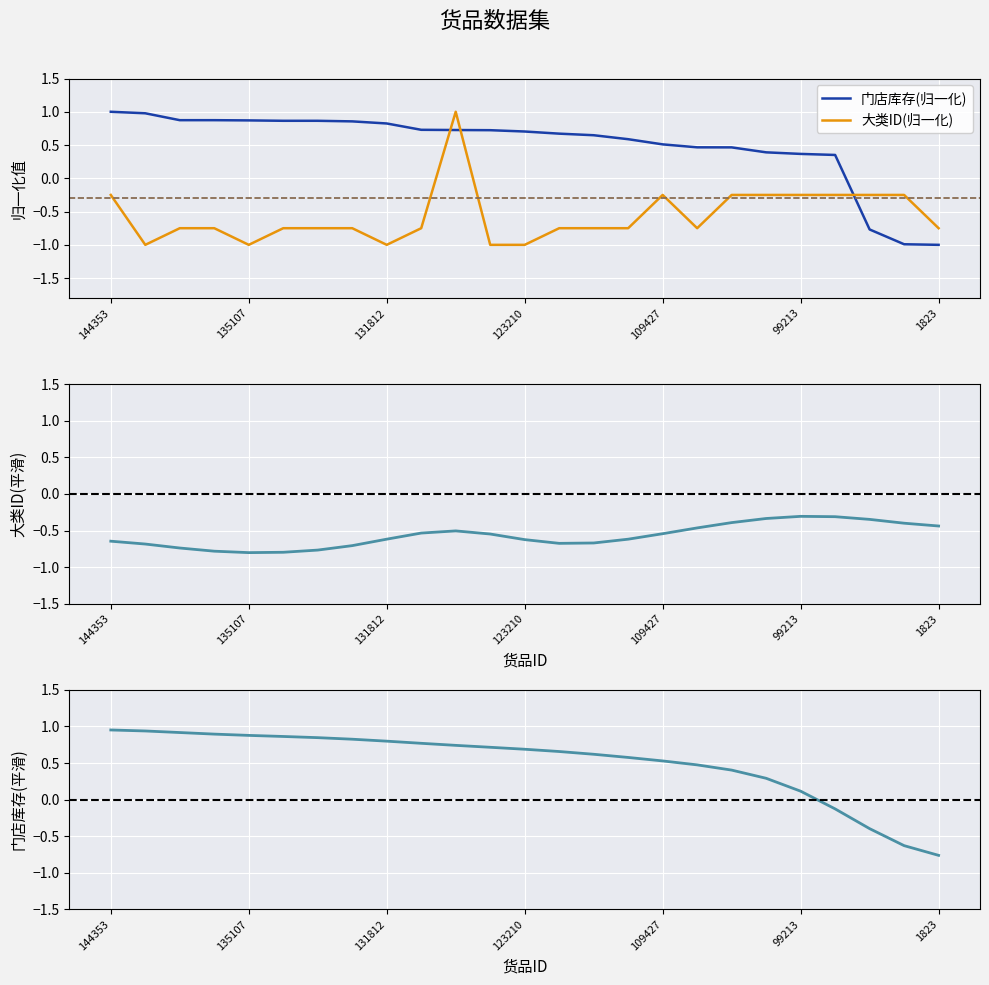

What is the value of the 门店库存(平滑) point at the 25th from the left?

-0.8